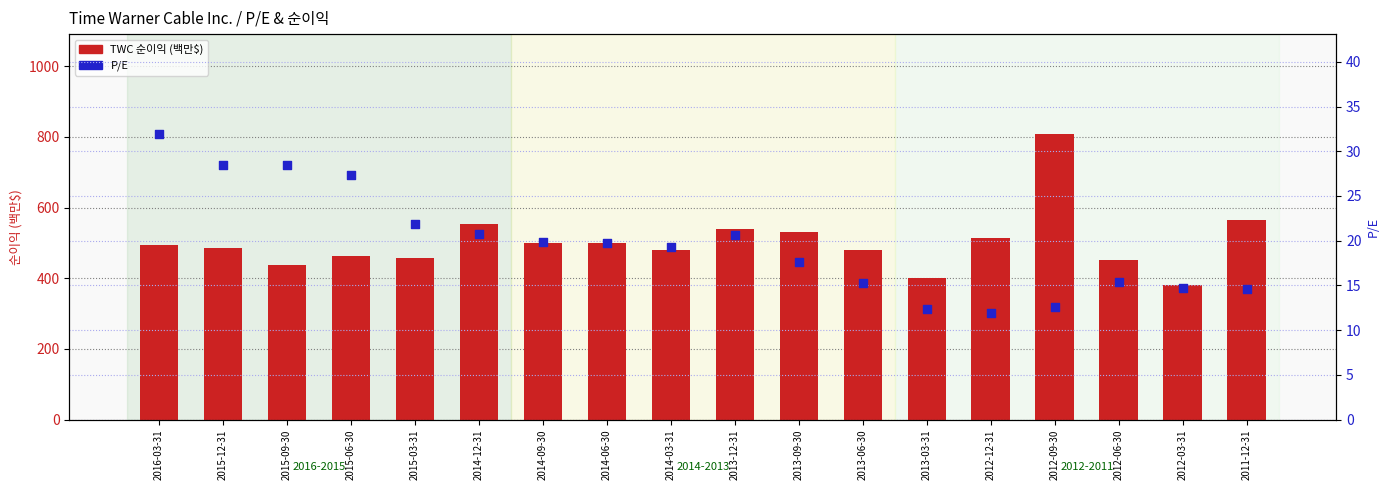

Which series contains the lowest Y value?

P/E